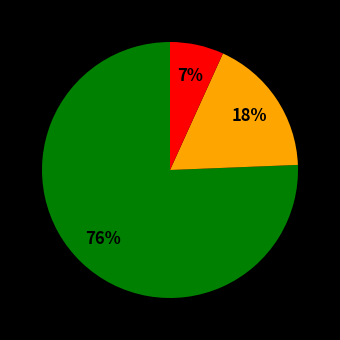

Does any single category account for the majority?

Yes